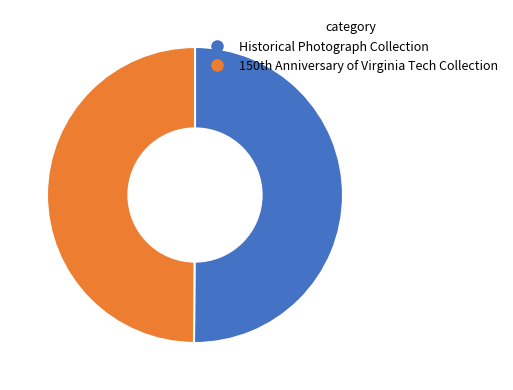

How many slices are in this pie chart?

2